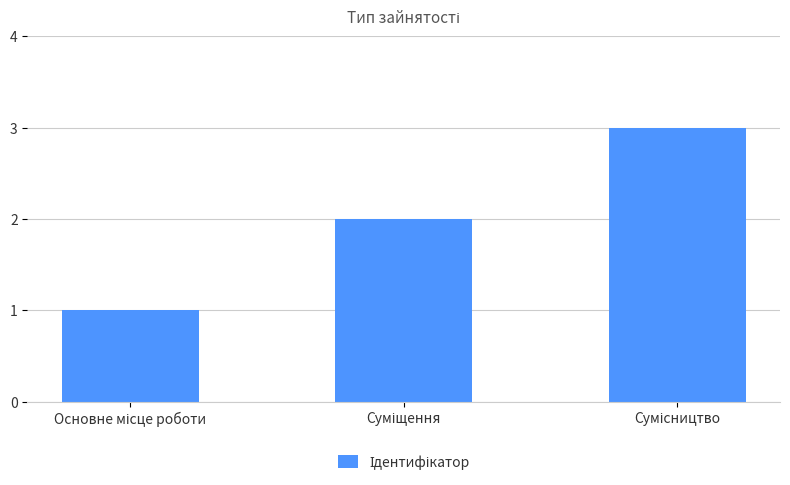

Reading left to right, extract all data points from this chart.

1	2	3